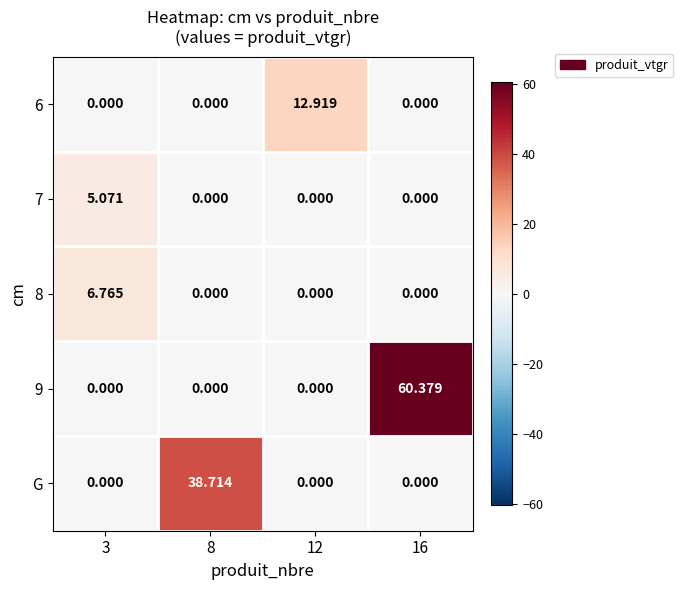

Between 8 and 12, which series saw the biggest shift?

G